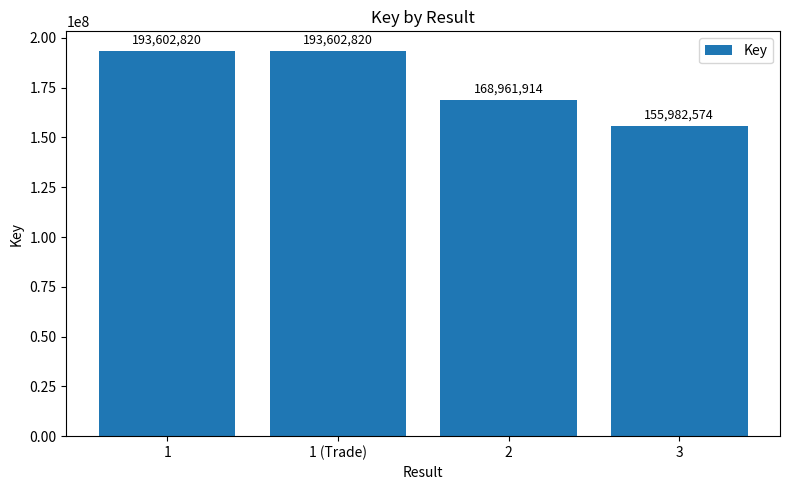

Count the values in the range 168961914 to 193602820.

3